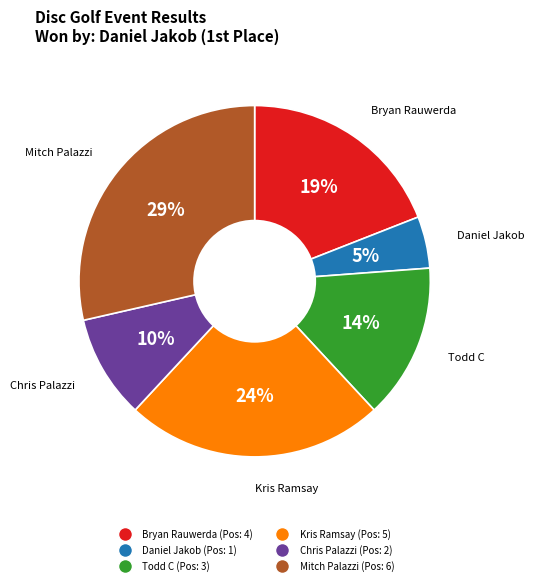

Does any single category account for the majority?

No